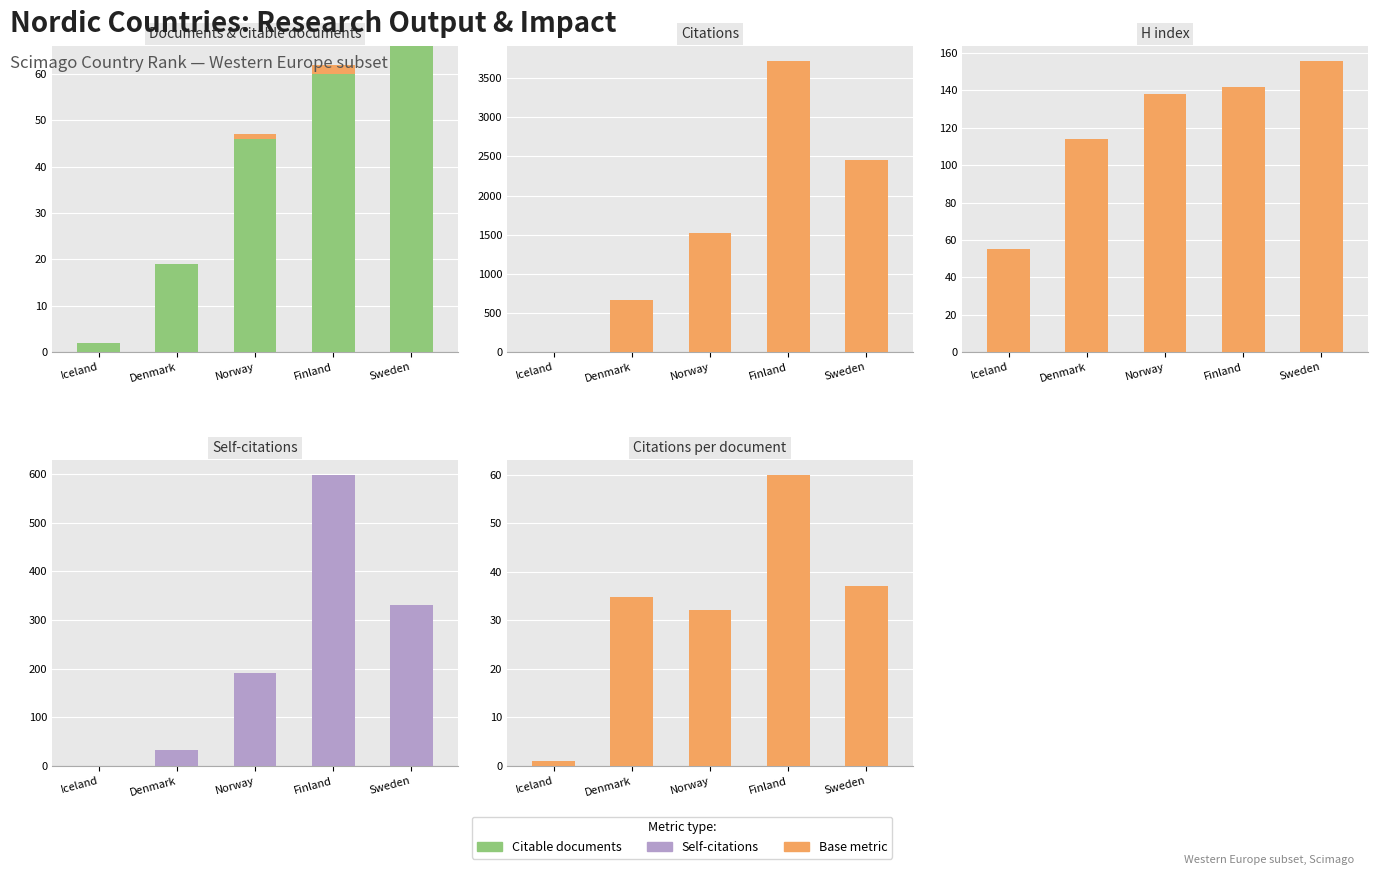

The value of Citations per document at Iceland is 1.6. True or false?

False